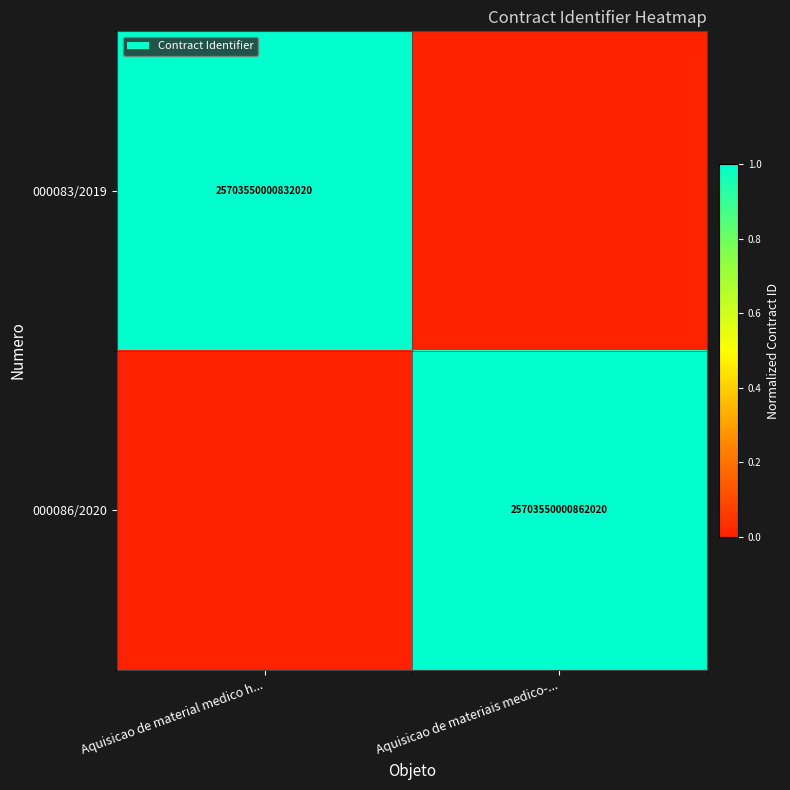

True or false: 000083/2019 has a value of 25703550000832020 at Aquisicao de material medico h....

True